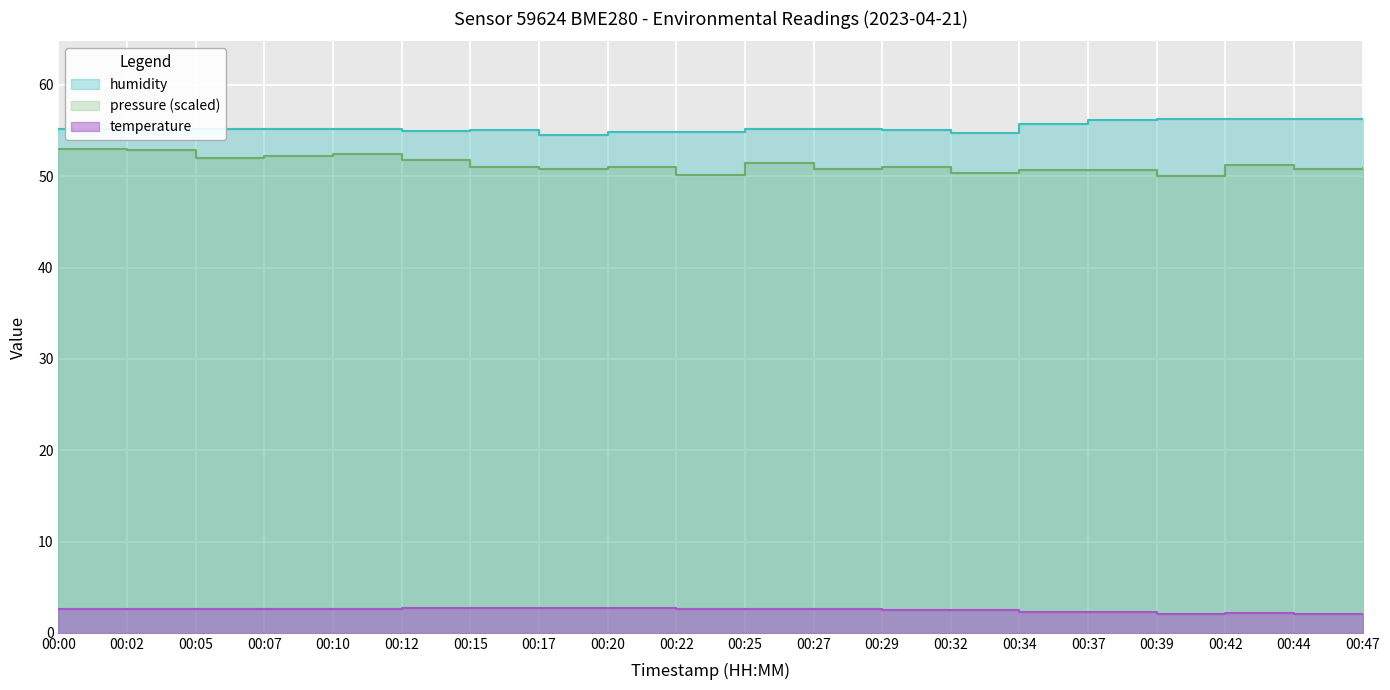

At which category is the sum across all series the highest?

00:00